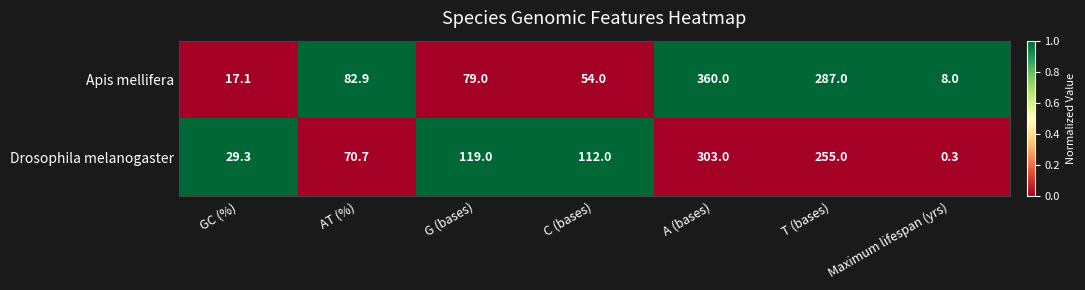

Which series has the largest total across all categories?

Drosophila melanogaster